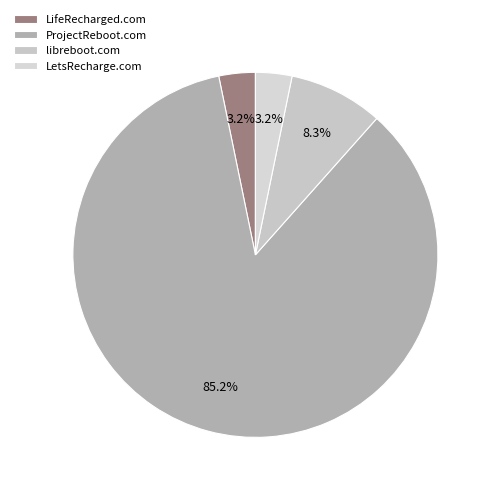

What is the majority slice?

ProjectReboot.com